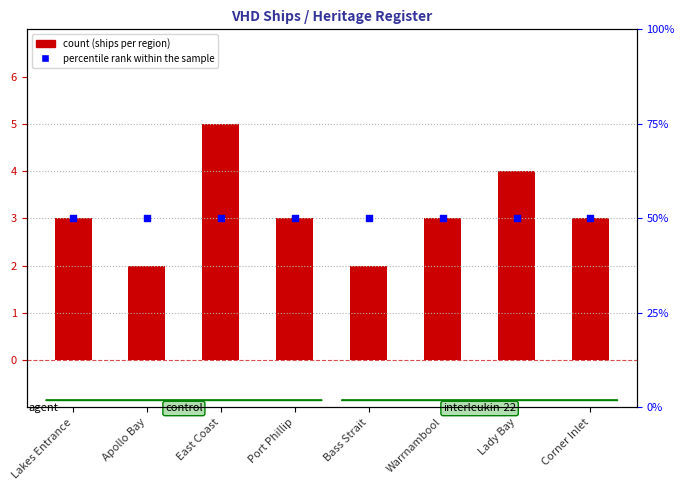

Which series contains the lowest Y value?

count